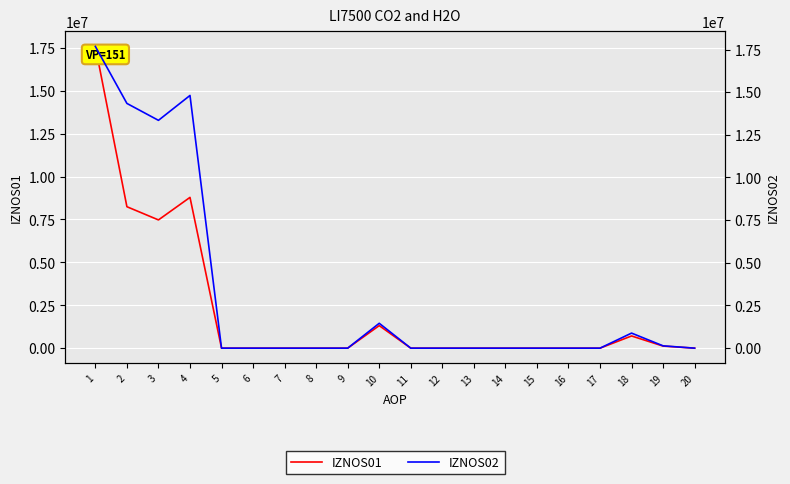

True or false: IZNOS01 and IZNOS02 cross at least once.

False